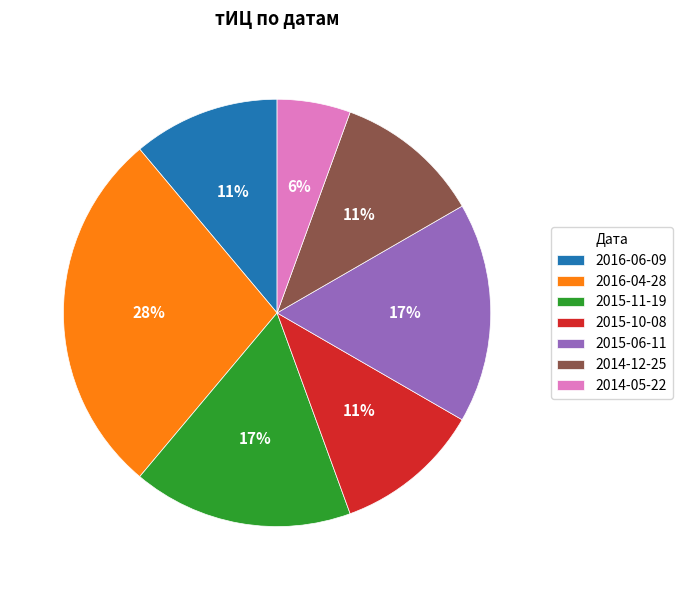

How many segments does this pie chart have?

7